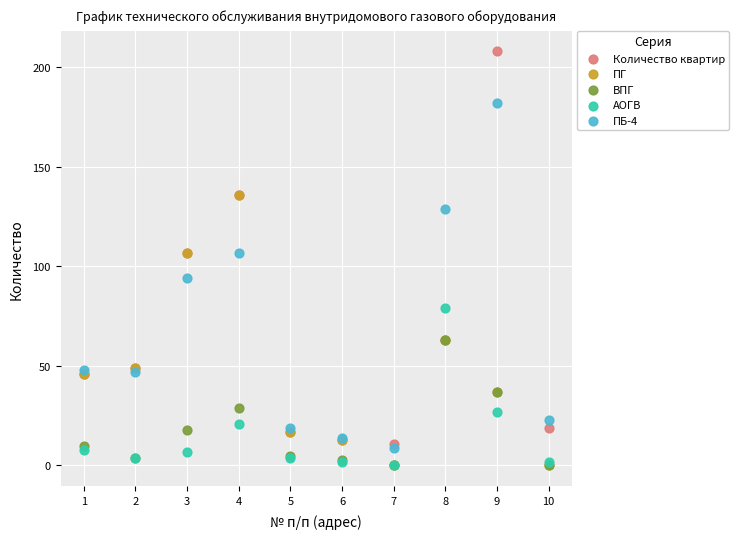

Which series reaches the maximum Y coordinate?

Количество квартир